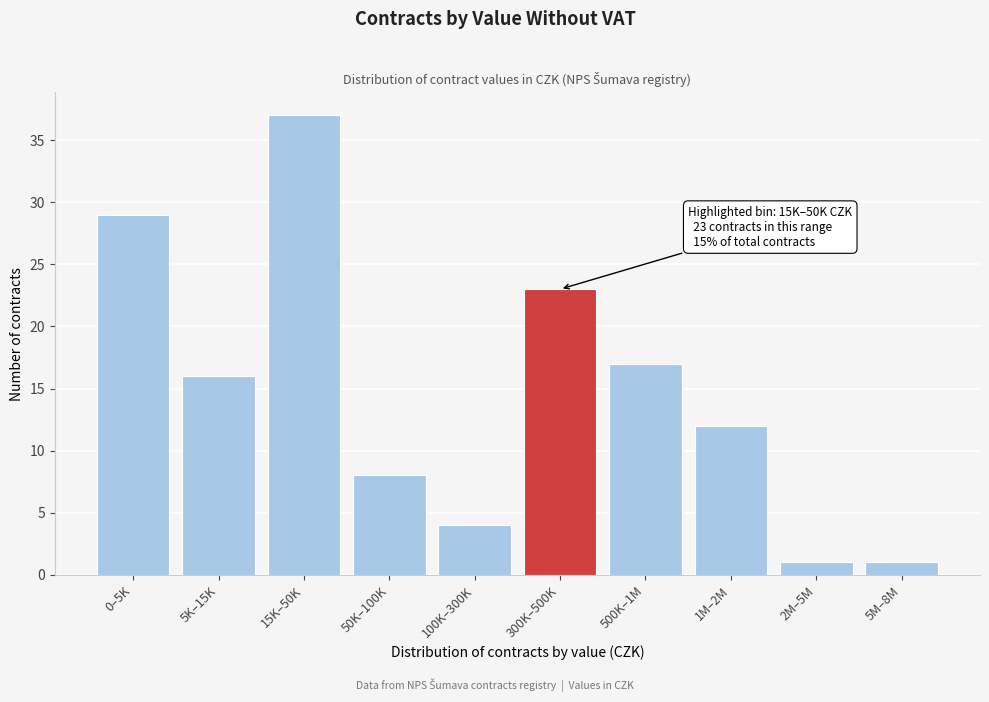

Reading left to right, transcribe all the data shown in this chart.

29	16	37	8	4	23	17	12	1	1